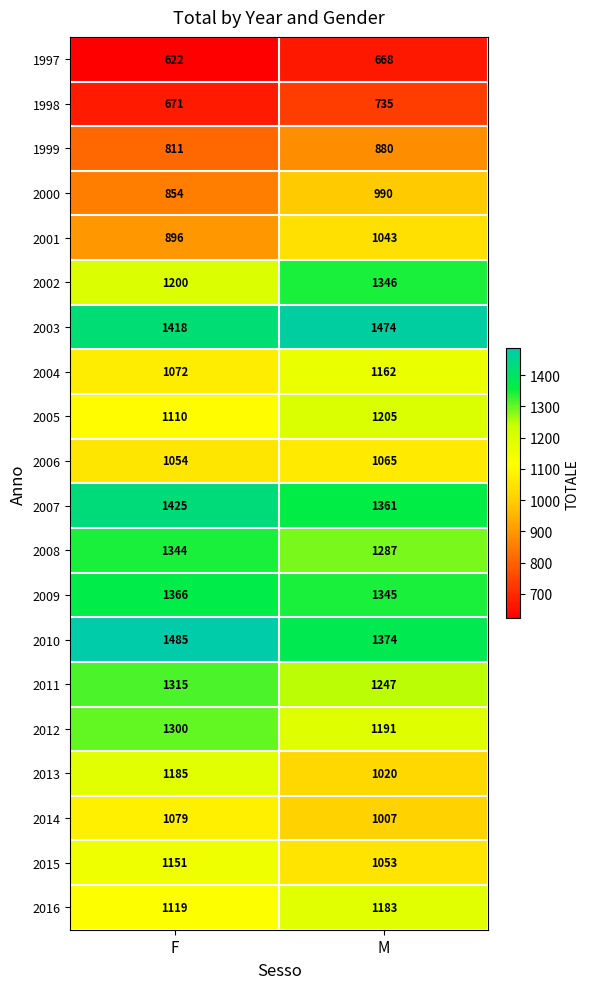

At which category is the sum across all series the highest?

M